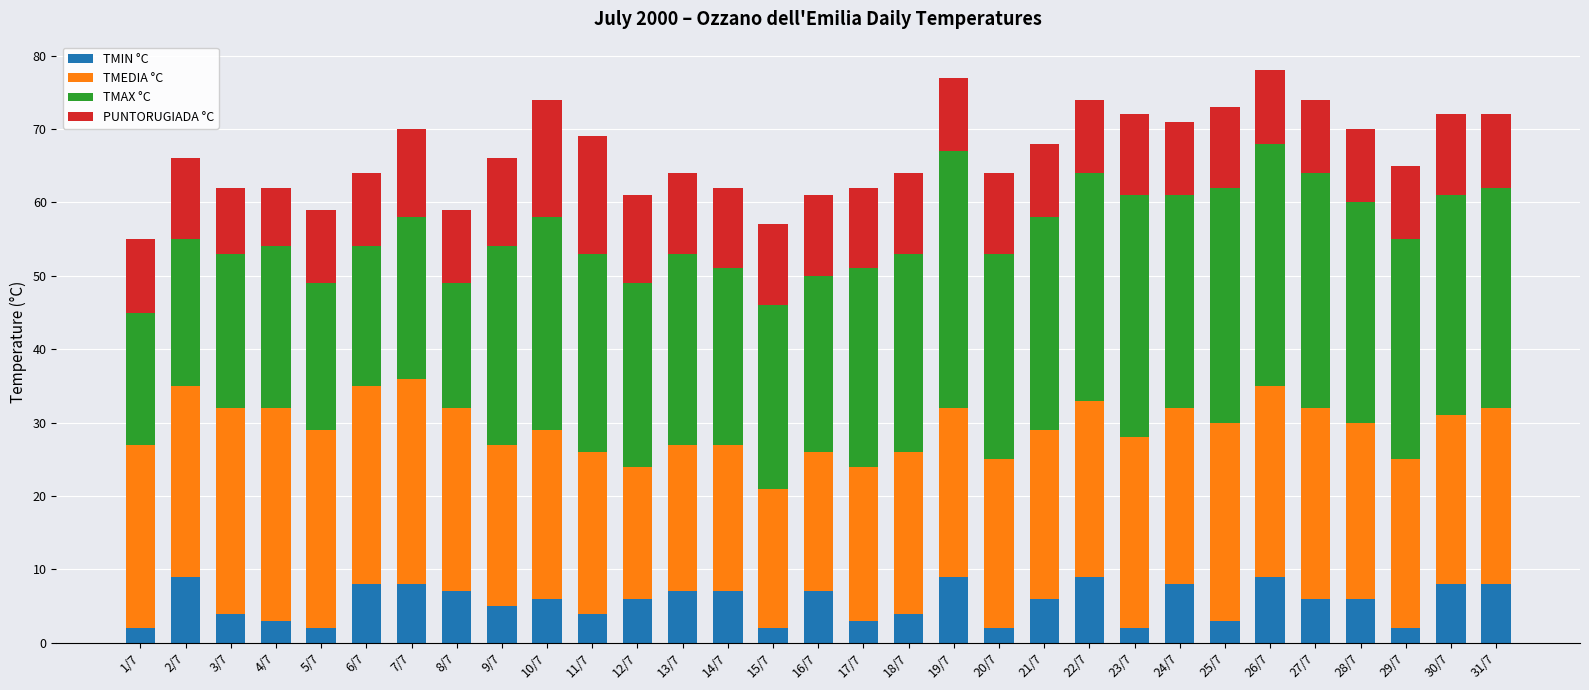

What is the highest value of the TMIN °C series?

9